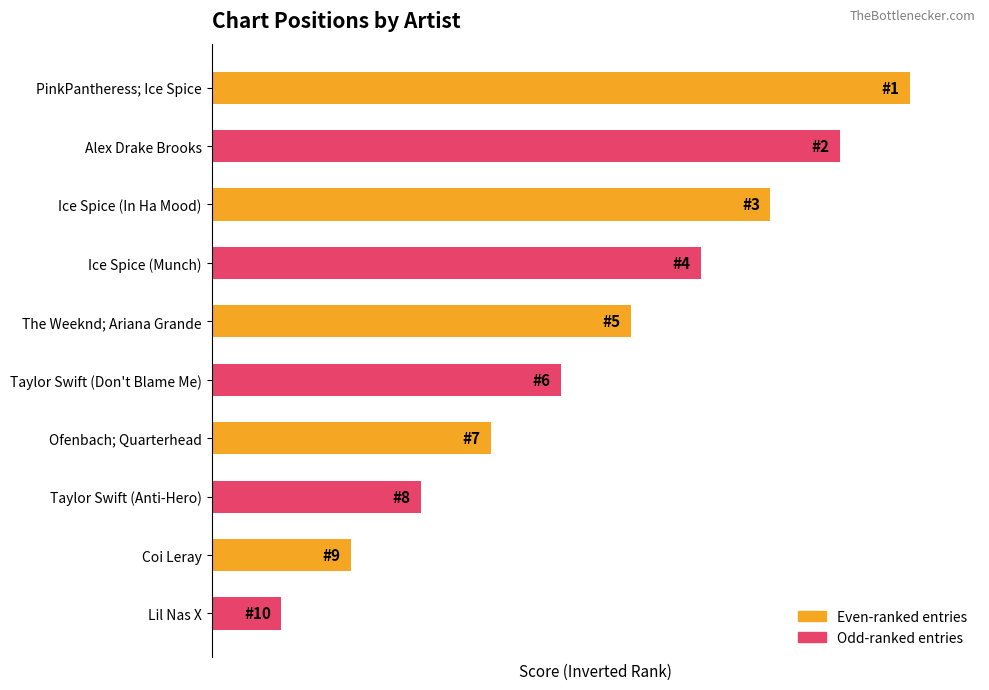

What is the maximum value shown in the chart?

10